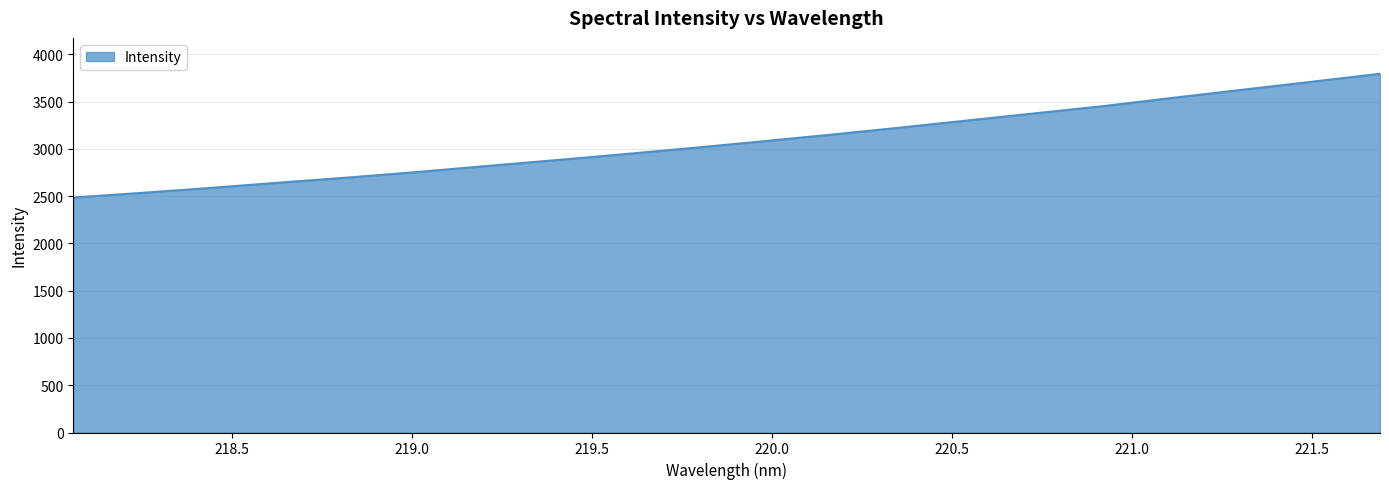

What is the greatest value displayed?

3793.4